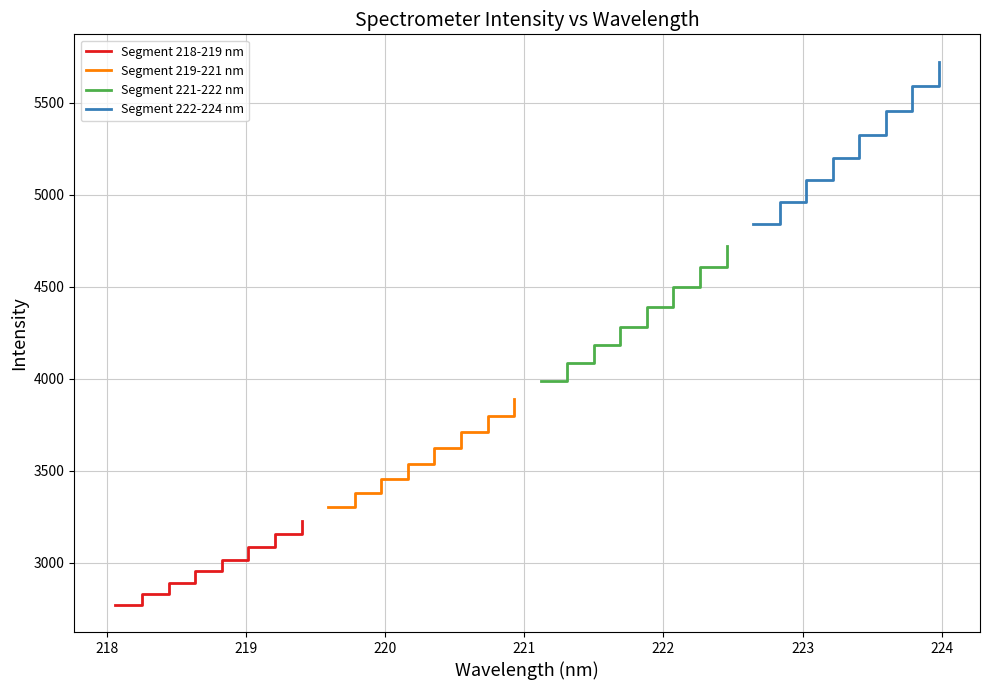

What is the minimum value for Segment 218-219 nm?

2771.2